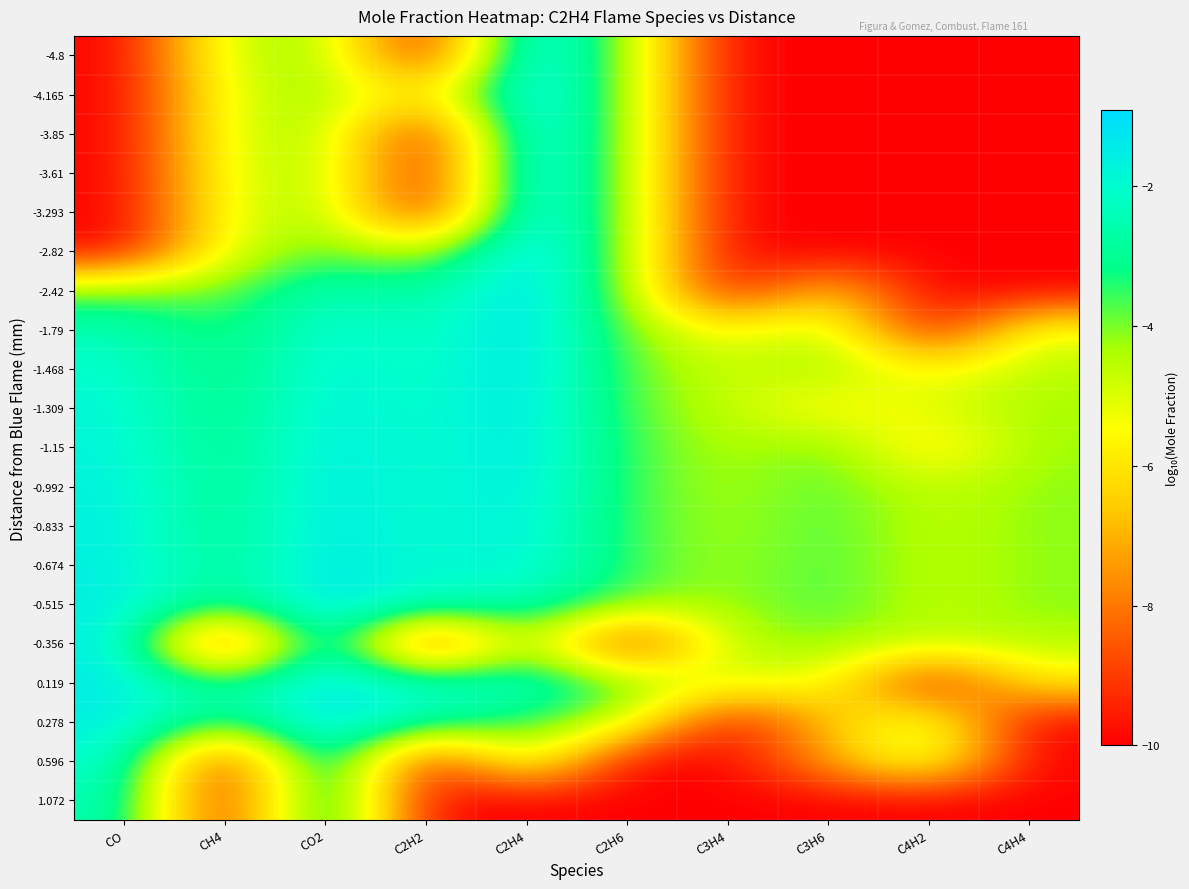

Reading right to left, what are all the values shown in this chart?

-4.8: C4H4=-10.0	C4H2=-10.0	C3H6=-10.0	C3H4=-10.0	C2H6=-4.1	C2H4=-0.9	C2H2=-10.0	CO2=-4.1	CH4=-4.8	CO=-10.0
-4.165: C4H4=-10.0	C4H2=-10.0	C3H6=-10.0	C3H4=-10.0	C2H6=-4.1	C2H4=-0.9	C2H2=-6.3	CO2=-4.1	CH4=-5.1	CO=-10.0
-3.85: C4H4=-10.0	C4H2=-10.0	C3H6=-10.0	C3H4=-10.0	C2H6=-4.1	C2H4=-0.9	C2H2=-10.0	CO2=-4.2	CH4=-5.0	CO=-10.0
-3.61: C4H4=-10.0	C4H2=-10.0	C3H6=-10.0	C3H4=-10.0	C2H6=-4.2	C2H4=-0.9	C2H2=-10.0	CO2=-4.2	CH4=-5.1	CO=-10.0
-3.293: C4H4=-10.0	C4H2=-10.0	C3H6=-10.0	C3H4=-10.0	C2H6=-4.2	C2H4=-0.9	C2H2=-10.0	CO2=-4.1	CH4=-5.2	CO=-10.0
-2.82: C4H4=-10.0	C4H2=-10.0	C3H6=-10.0	C3H4=-10.0	C2H6=-4.1	C2H4=-0.9	C2H2=-4.8	CO2=-3.8	CH4=-5.1	CO=-10.0
-2.42: C4H4=-10.0	C4H2=-10.0	C3H6=-6.4	C3H4=-10.0	C2H6=-4.1	C2H4=-1.0	C2H2=-3.0	CO2=-2.3	CH4=-4.0	CO=-3.9
-1.79: C4H4=-5.1	C4H2=-10.0	C3H6=-4.3	C3H4=-5.7	C2H6=-4.0	C2H4=-1.0	C2H2=-2.5	CO2=-1.8	CH4=-3.6	CO=-2.4
-1.468: C4H4=-4.5	C4H2=-5.7	C3H6=-4.2	C3H4=-4.8	C2H6=-3.8	C2H4=-1.1	C2H2=-2.3	CO2=-1.7	CH4=-3.4	CO=-2.0
-1.309: C4H4=-4.3	C4H2=-5.0	C3H6=-5.7	C3H4=-4.6	C2H6=-3.8	C2H4=-1.2	C2H2=-2.3	CO2=-1.6	CH4=-3.3	CO=-1.8
-1.15: C4H4=-4.2	C4H2=-6.1	C3H6=-3.8	C3H4=-4.5	C2H6=-3.6	C2H4=-1.3	C2H2=-2.2	CO2=-1.5	CH4=-3.3	CO=-1.7
-0.992: C4H4=-4.1	C4H2=-4.7	C3H6=-3.7	C3H4=-4.4	C2H6=-3.6	C2H4=-1.4	C2H2=-2.2	CO2=-1.4	CH4=-3.2	CO=-1.7
-0.833: C4H4=-4.1	C4H2=-4.7	C3H6=-3.6	C3H4=-4.4	C2H6=-3.6	C2H4=-1.5	C2H2=-2.2	CO2=-1.4	CH4=-3.2	CO=-1.6
-0.674: C4H4=-4.1	C4H2=-4.6	C3H6=-3.6	C3H4=-4.3	C2H6=-3.6	C2H4=-1.6	C2H2=-2.1	CO2=-1.3	CH4=-3.1	CO=-1.6
-0.515: C4H4=-4.1	C4H2=-4.7	C3H6=-3.6	C3H4=-4.3	C2H6=-3.9	C2H4=-2.4	C2H2=-2.2	CO2=-1.2	CH4=-3.2	CO=-1.5
-0.356: C4H4=-4.5	C4H2=-4.6	C3H6=-4.2	C3H4=-4.4	C2H6=-10.0	C2H4=-3.8	C2H2=-10.0	CO2=-1.1	CH4=-10.0	CO=-1.5
0.119: C4H4=-5.9	C4H2=-10.0	C3H6=-5.1	C3H4=-5.1	C2H6=-3.8	C2H4=-2.1	C2H2=-2.1	CO2=-1.2	CH4=-3.1	CO=-1.4
0.278: C4H4=-10.0	C4H2=-4.6	C3H6=-6.7	C3H4=-10.0	C2H6=-4.6	C2H4=-3.5	C2H2=-2.6	CO2=-1.2	CH4=-3.6	CO=-1.5
0.596: C4H4=-10.0	C4H2=-4.4	C3H6=-7.2	C3H4=-10.0	C2H6=-10.0	C2H4=-4.3	C2H2=-10.0	CO2=-1.2	CH4=-10.0	CO=-1.9
1.072: C4H4=-10.0	C4H2=-10.0	C3H6=-10.0	C3H4=-10.0	C2H6=-10.0	C2H4=-10.0	C2H2=-10.0	CO2=-1.4	CH4=-10.0	CO=-2.3